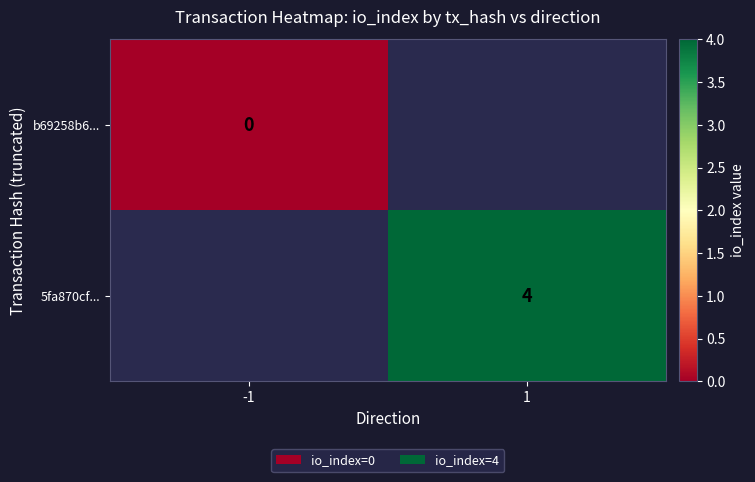

True or false: 5fa870cf... has a value of 2 at 1.

False